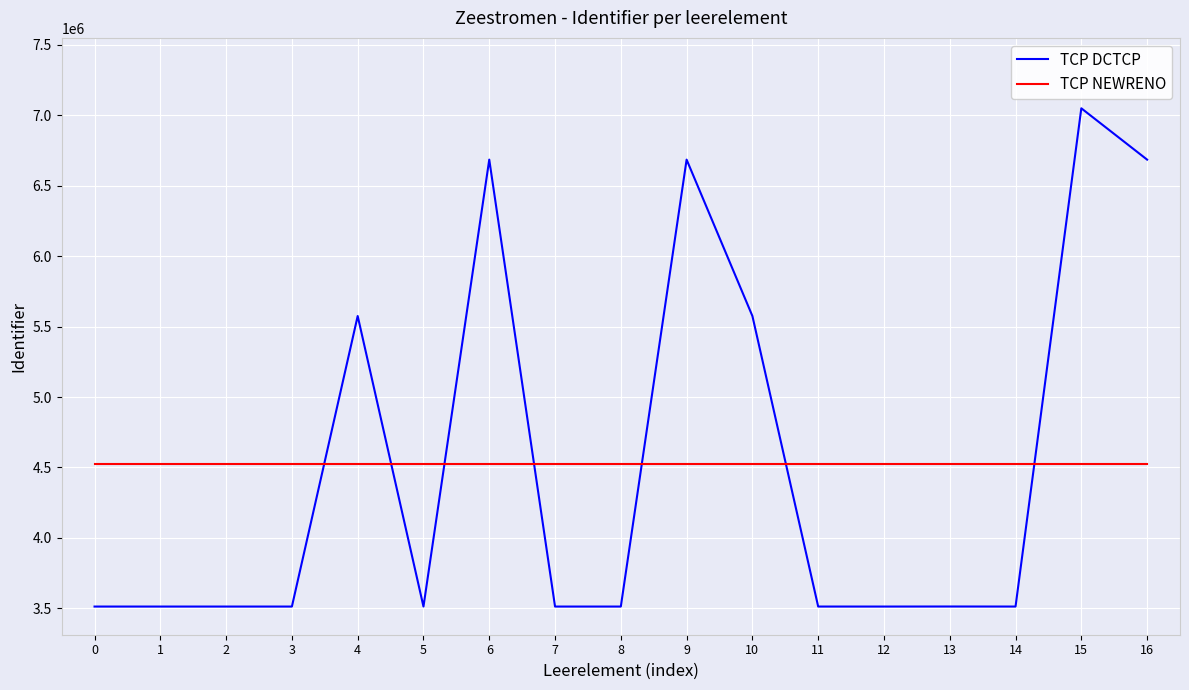

How many lines are shown in the chart?

2